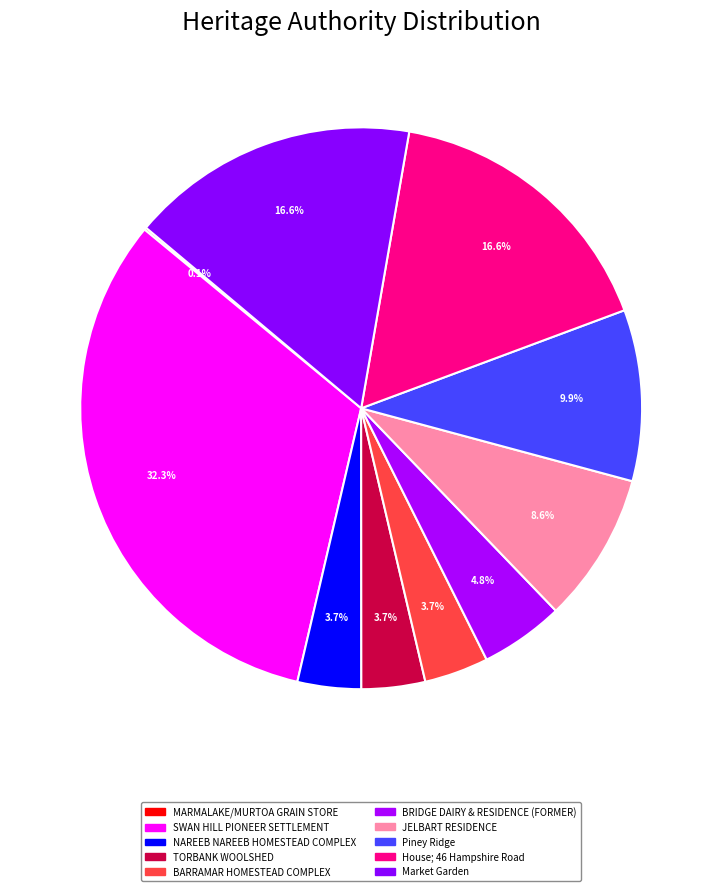

How many segments does this pie chart have?

10